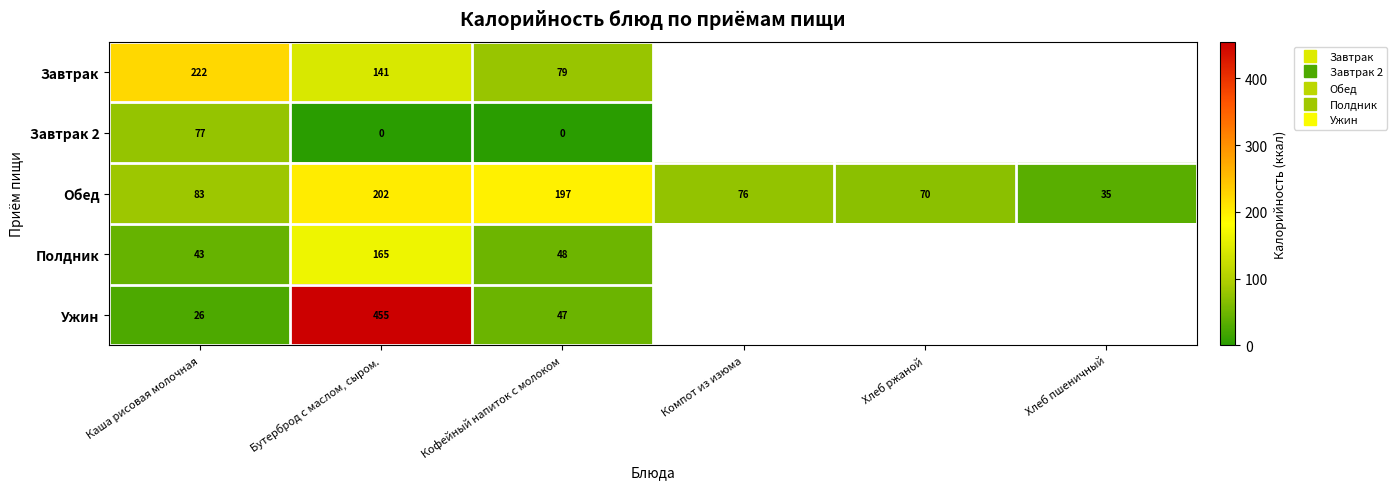

Which series has the widest spread of values?

Ужин